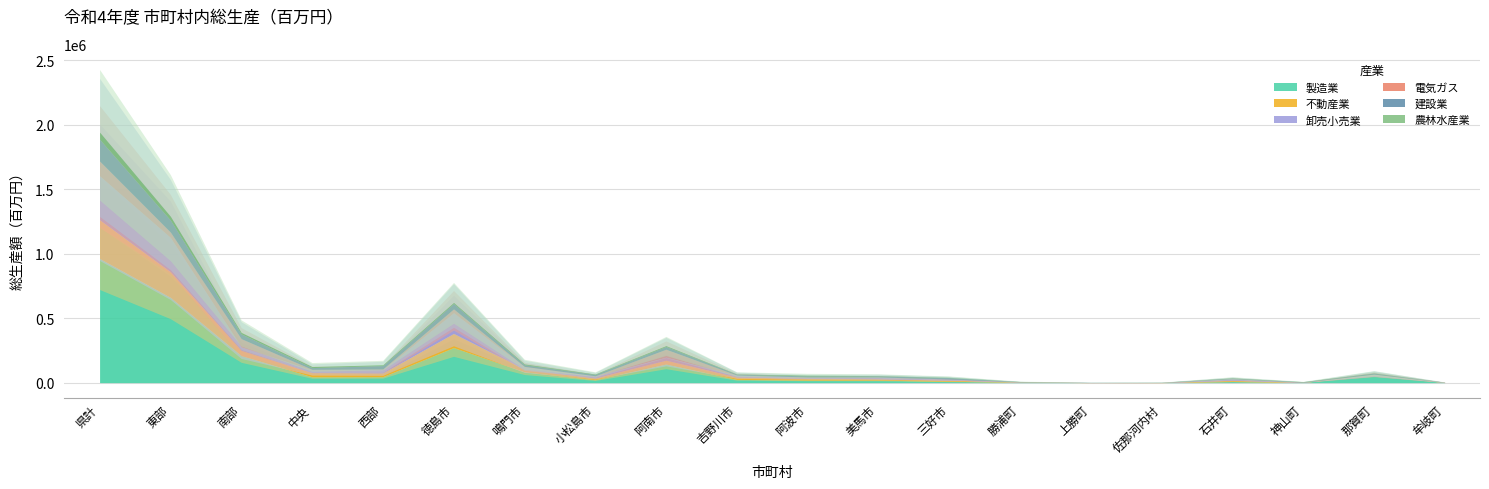

Rank the categories by 農林水産業 value from highest to lowest.

県計, 東部, 南部, 徳島市, 中央, 阿南市, 西部, 阿波市, 鳴門市, 小松島市, 美馬市, 三好市, 吉野川市, 那賀町, 神山町, 石井町, 勝浦町, 佐那河内村, 上勝町, 牟岐町